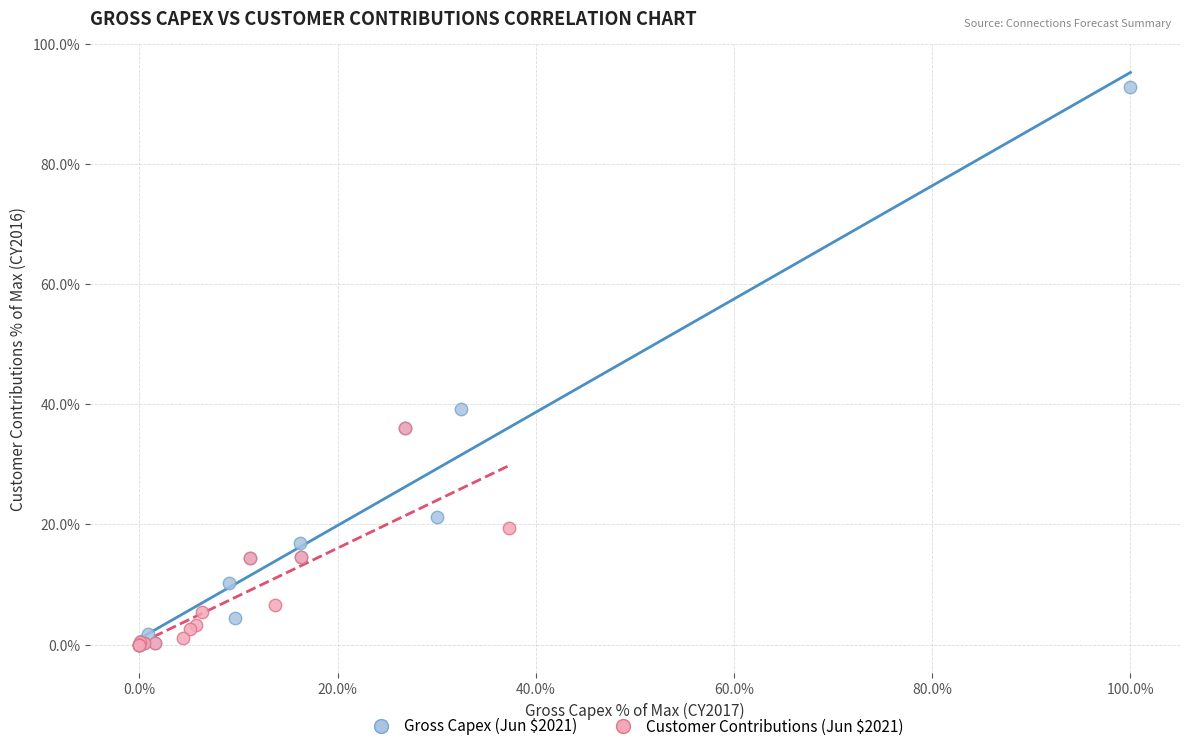

Which series has the largest Y range (max minus min)?

Gross Capex (Jun $2021)